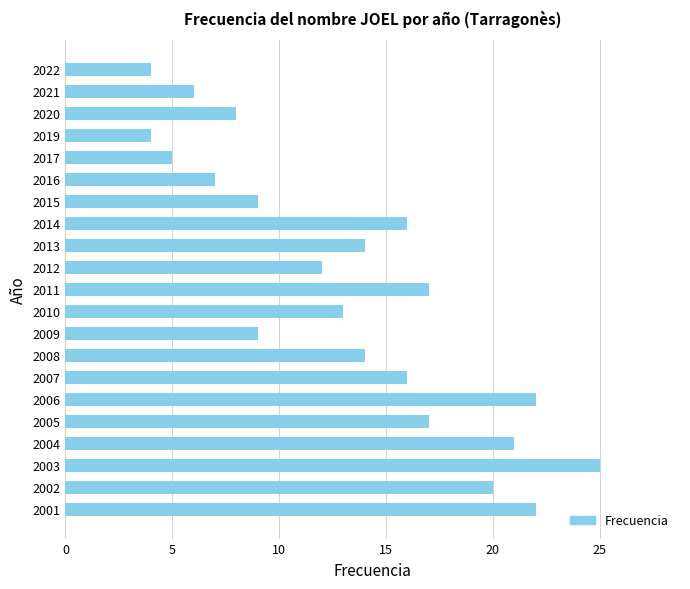

The value at 2004 is 21. True or false?

True